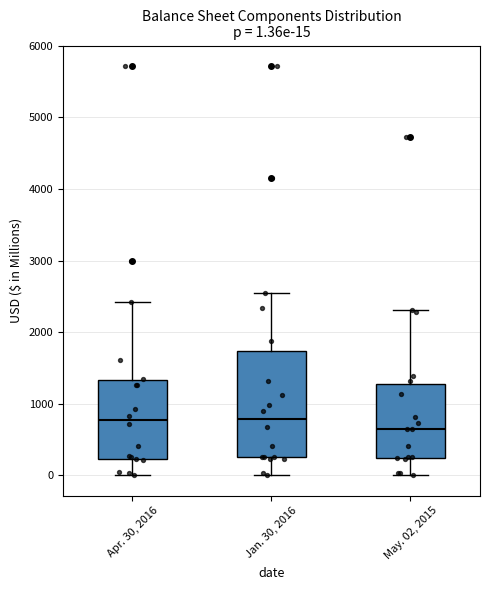

Which box is the tallest, from its lower edge to its upper edge?

Jan. 30, 2016